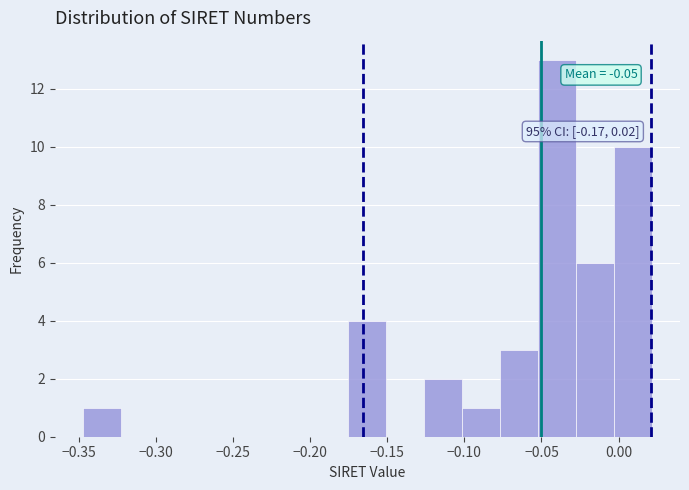

Which range on the x-axis has the tallest bar?

-0.050 to -0.030